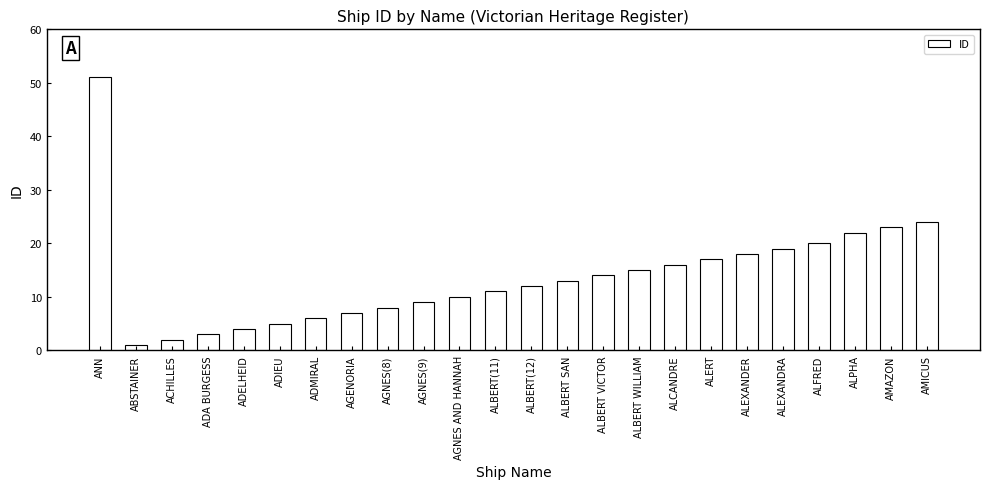

Reading right to left, what are all the values shown in this chart?

AMICUS=24	AMAZON=23	ALPHA=22	ALFRED=20	ALEXANDRA=19	ALEXANDER=18	ALERT=17	ALCANDRE=16	ALBERT WILLIAM=15	ALBERT VICTOR=14	ALBERT SAN=13	ALBERT(12)=12	ALBERT(11)=11	AGNES AND HANNAH=10	AGNES(9)=9	AGNES(8)=8	AGENORIA=7	ADMIRAL=6	ADIEU=5	ADELHEID=4	ADA BURGESS=3	ACHILLES=2	ABSTAINER=1	ANN=51